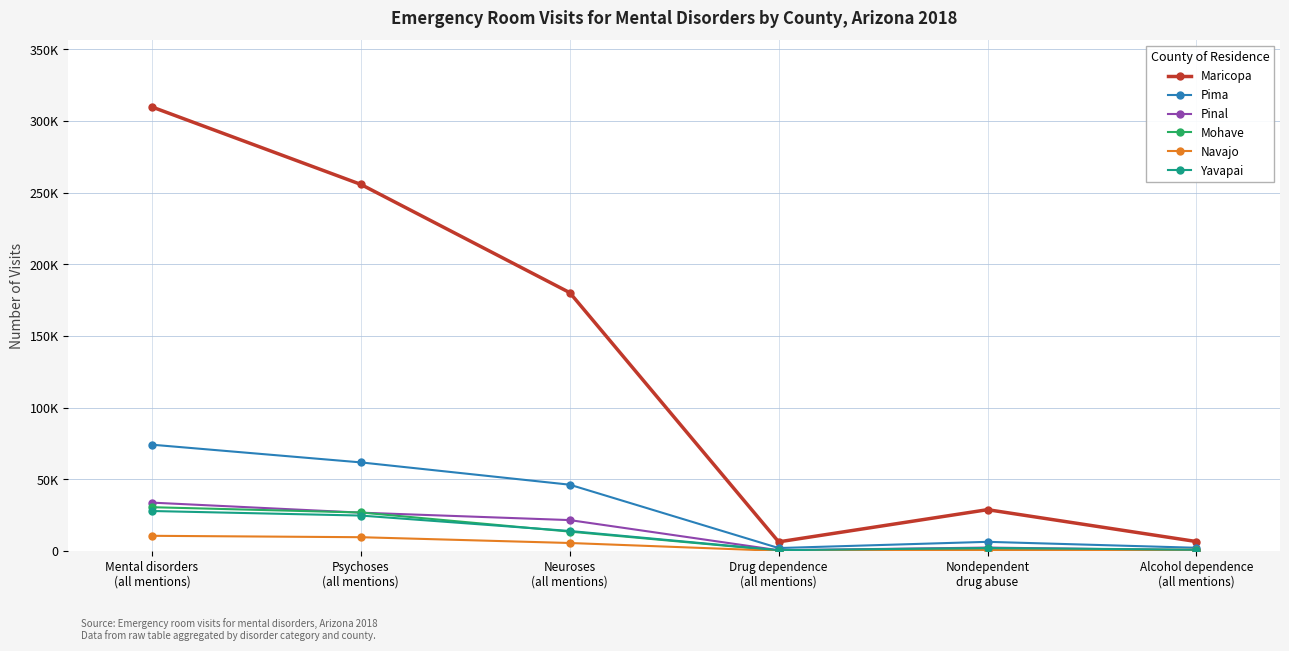

Does the chart have visible grid lines?

Yes